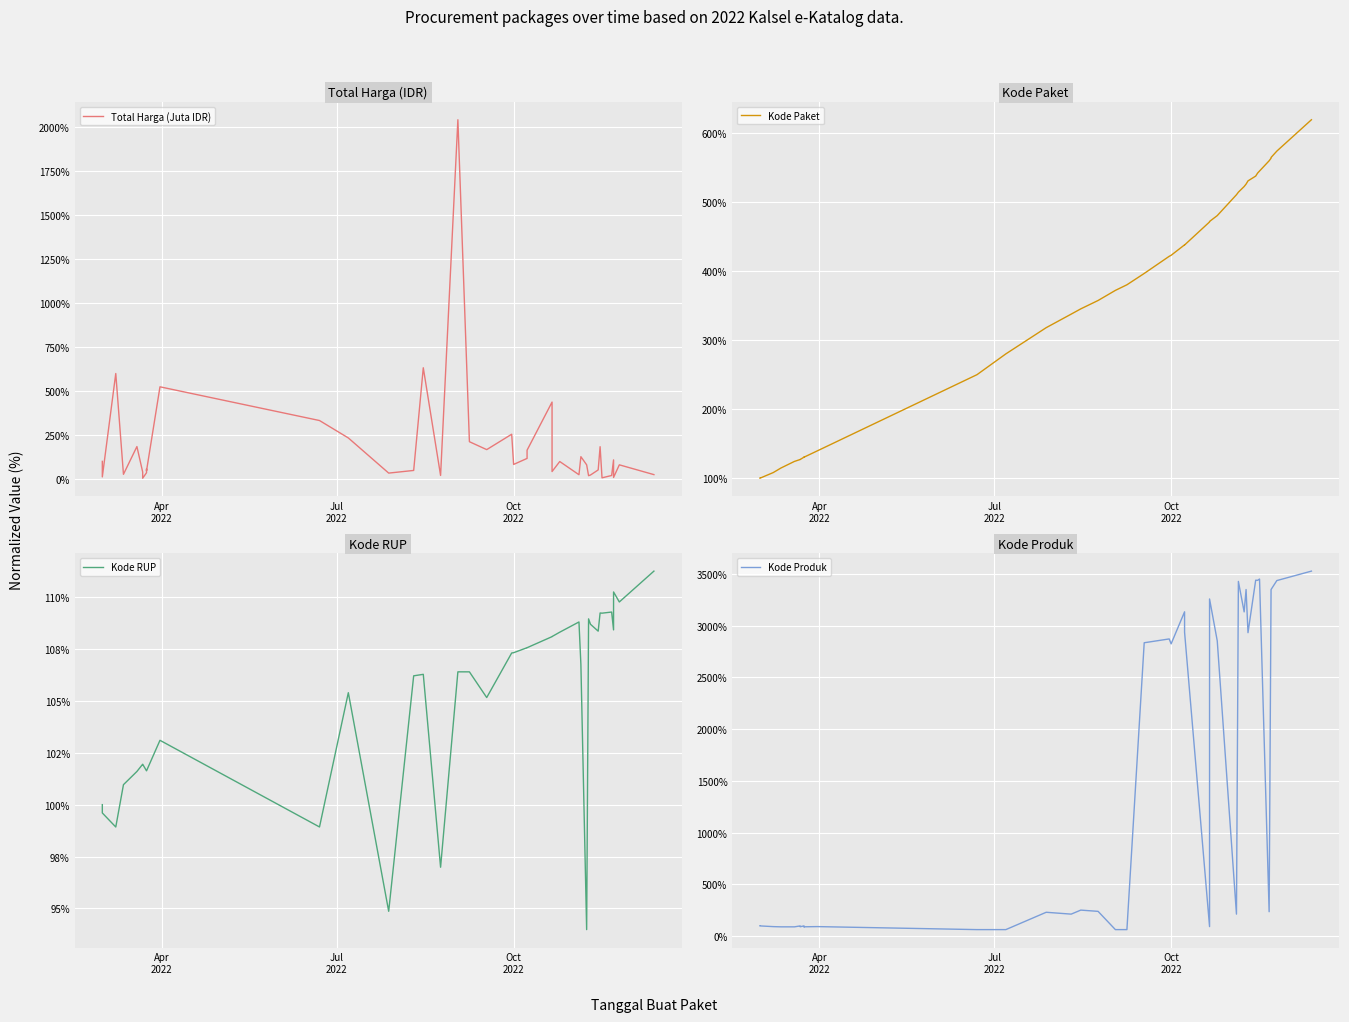

How many data points does each series have?

40